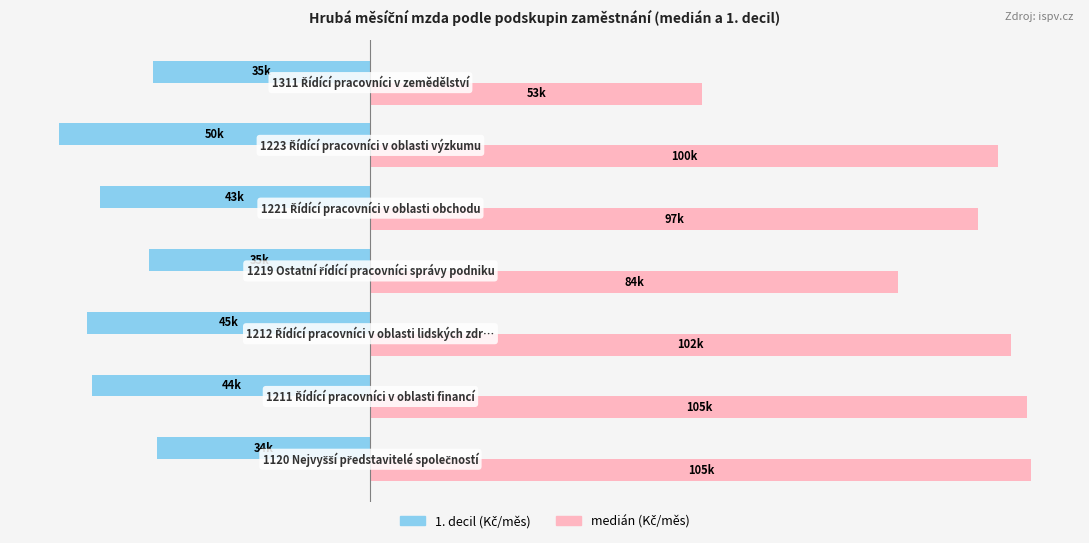

Reading left to right, extract all data points from this chart.

1. decil (Kč/měs): -33962.8	-44305.4	-45237.9	-35212.0	-43106.4	-49685.0	-34639.5
medián (Kč/měs): 105313.9	104685.2	102028.4	83988.4	96818.9	100031.6	52877.3